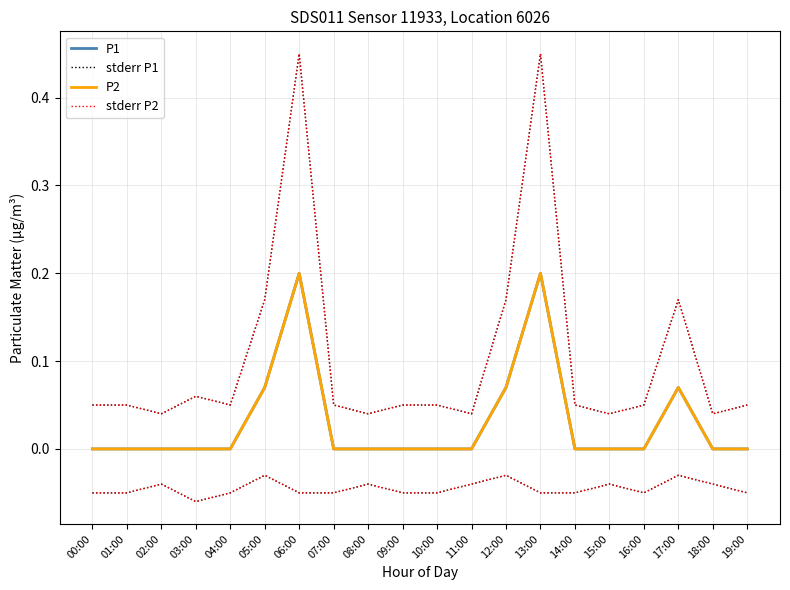

Reading left to right, what are all the values shown in this chart?

P1: 00:00=0.0	01:00=0.0	02:00=0.0	03:00=0.0	04:00=0.0	05:00=0.1	06:00=0.2	07:00=0.0	08:00=0.0	09:00=0.0	10:00=0.0	11:00=0.0	12:00=0.1	13:00=0.2	14:00=0.0	15:00=0.0	16:00=0.0	17:00=0.1	18:00=0.0	19:00=0.0
stderr P1: 00:00=0.1	01:00=0.1	02:00=0.0	03:00=0.1	04:00=0.1	05:00=0.2	06:00=0.5	07:00=0.1	08:00=0.0	09:00=0.1	10:00=0.1	11:00=0.0	12:00=0.2	13:00=0.5	14:00=0.1	15:00=0.0	16:00=0.1	17:00=0.2	18:00=0.0	19:00=0.1
P2: 00:00=0.0	01:00=0.0	02:00=0.0	03:00=0.0	04:00=0.0	05:00=0.1	06:00=0.2	07:00=0.0	08:00=0.0	09:00=0.0	10:00=0.0	11:00=0.0	12:00=0.1	13:00=0.2	14:00=0.0	15:00=0.0	16:00=0.0	17:00=0.1	18:00=0.0	19:00=0.0
stderr P2: 00:00=0.1	01:00=0.1	02:00=0.0	03:00=0.1	04:00=0.1	05:00=0.2	06:00=0.5	07:00=0.1	08:00=0.0	09:00=0.1	10:00=0.1	11:00=0.0	12:00=0.2	13:00=0.5	14:00=0.1	15:00=0.0	16:00=0.1	17:00=0.2	18:00=0.0	19:00=0.1